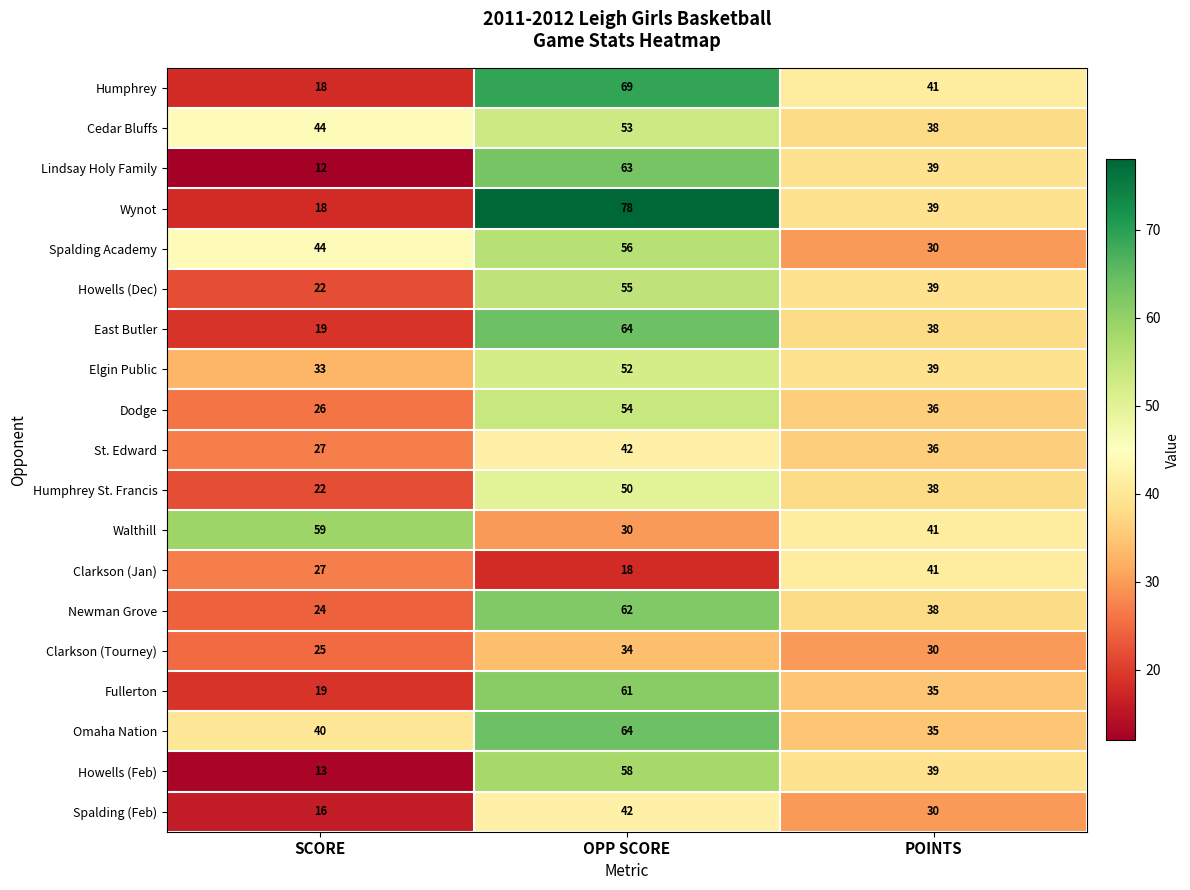

What is the spread (max minus min) of values at POINTS?

11